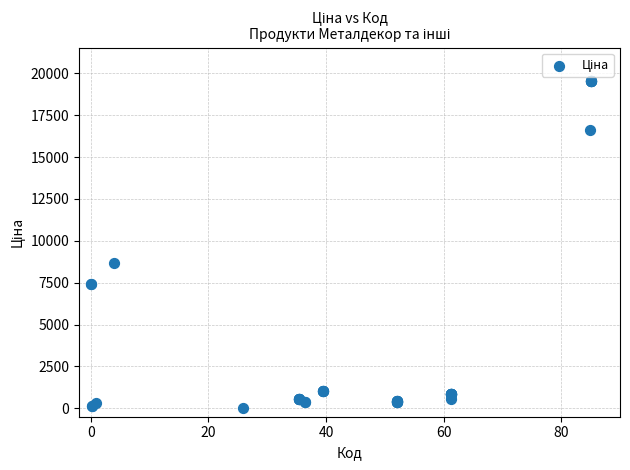

What Y value in the scatter plot is closest to 9797?

8679.5